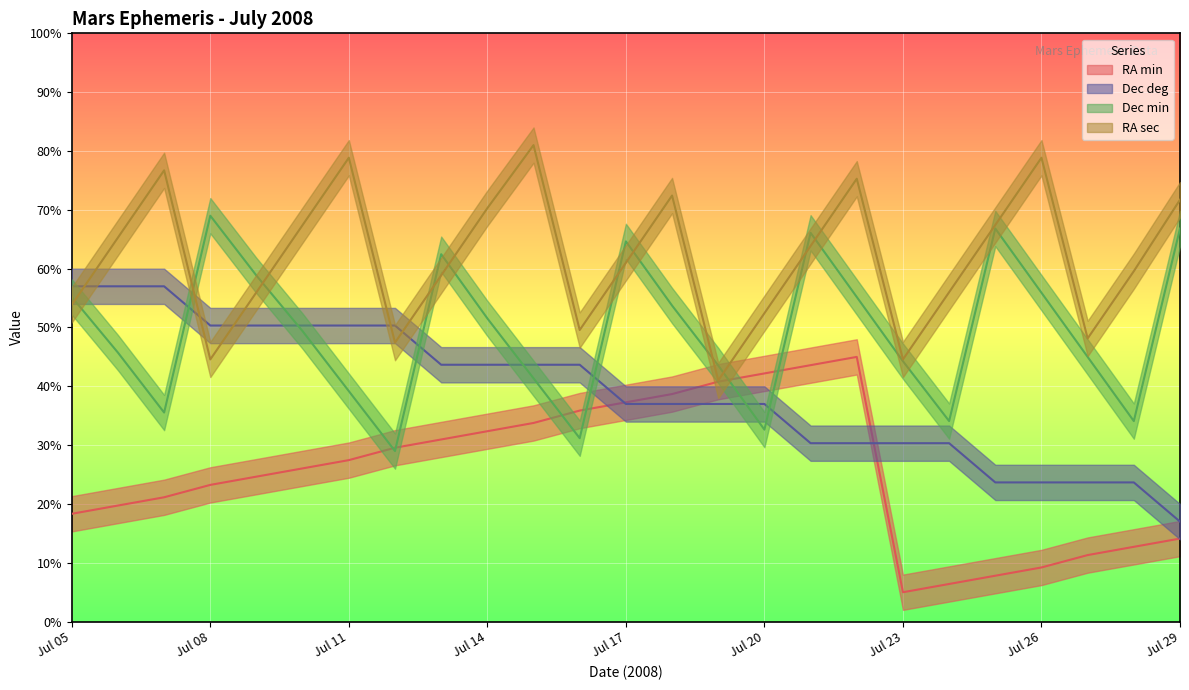

Reading right to left, transcribe all the data shown in this chart.

RA min: 14.1	12.7	11.3	9.2	7.8	6.4	5.0	45.0	43.6	42.2	40.8	38.7	37.3	35.9	33.8	32.4	31.0	29.6	27.5	26.1	24.6	23.2	21.1	19.7	18.3
Dec deg: 17.0	23.7	23.7	23.7	23.7	30.3	30.3	30.3	30.3	37.0	37.0	37.0	37.0	43.7	43.7	43.7	43.7	50.3	50.3	50.3	50.3	50.3	57.0	57.0	57.0
Dec min: 66.8	34.1	45.0	55.9	66.8	34.1	44.3	55.2	66.1	32.6	43.5	53.7	64.6	31.2	41.4	51.5	62.5	29.0	39.2	49.4	58.8	69.0	35.5	45.7	55.2
RA sec: 71.7	59.6	48.1	78.9	67.4	56.0	44.6	75.3	63.9	52.4	41.0	72.4	61.0	49.6	81.0	70.3	58.9	47.4	78.9	67.4	56.0	44.6	76.7	65.3	53.9